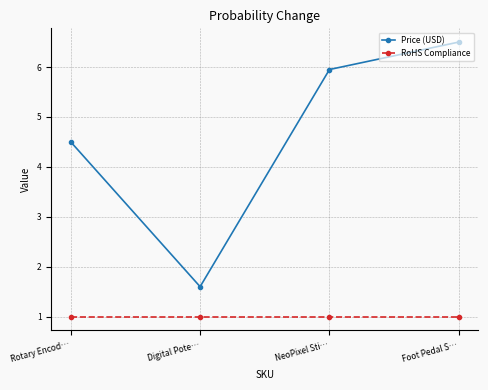

At which label is Price (USD) closest to 4?

Rotary Encod…